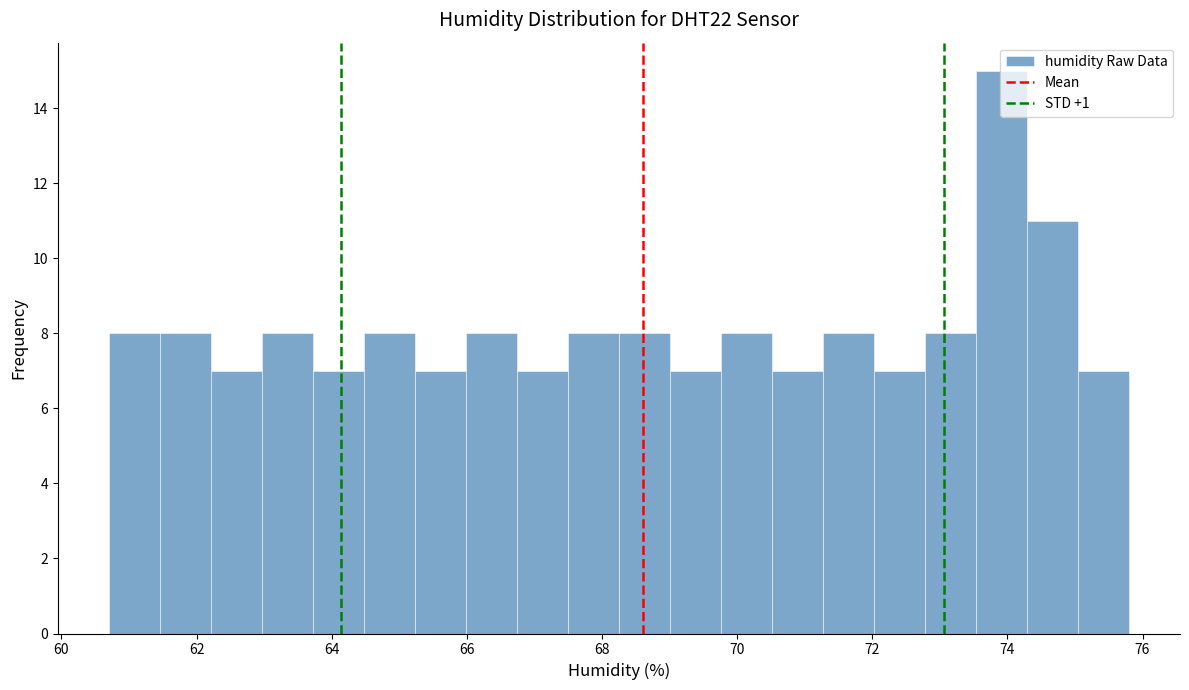

Read against the x-axis, roughly where is the centre of the tallest bar?

74.0